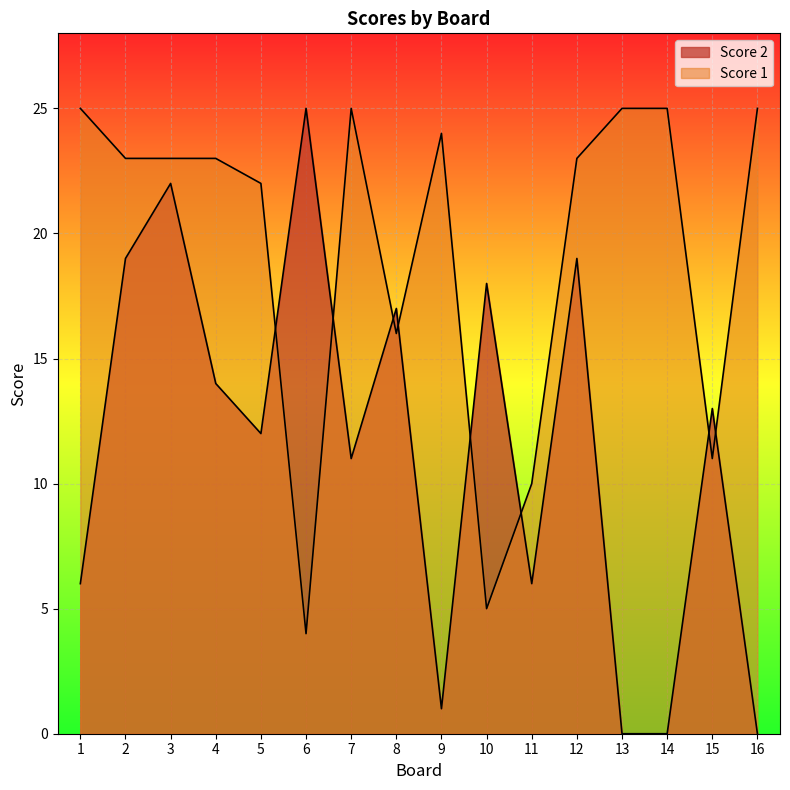

List the labels in order of Score 2 value, smallest first.

13, 14, 16, 9, 1, 11, 7, 5, 15, 4, 8, 10, 2, 12, 3, 6